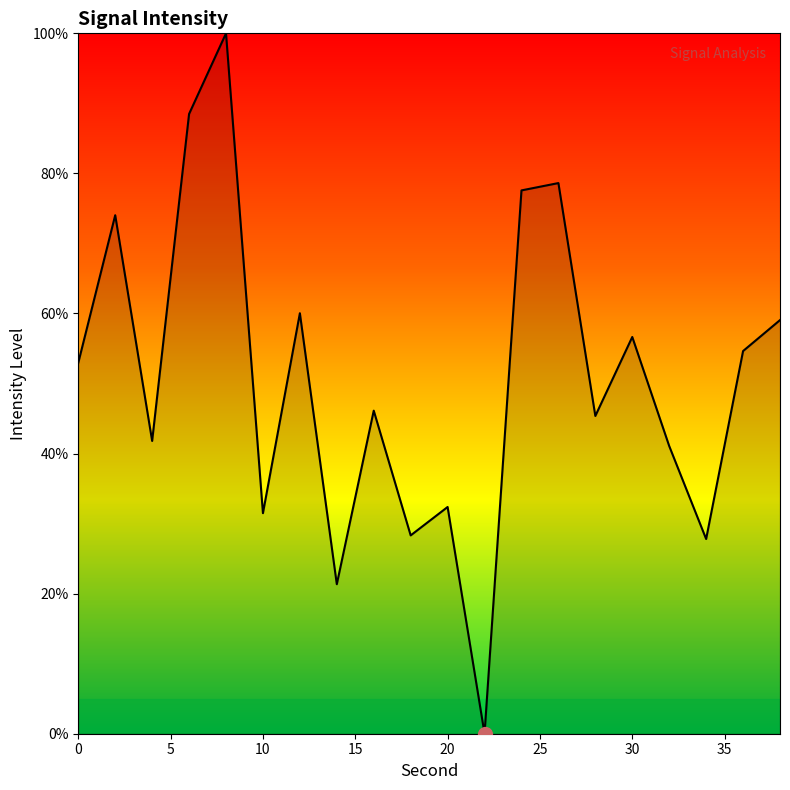

What is the maximum value shown in the chart?

100.0